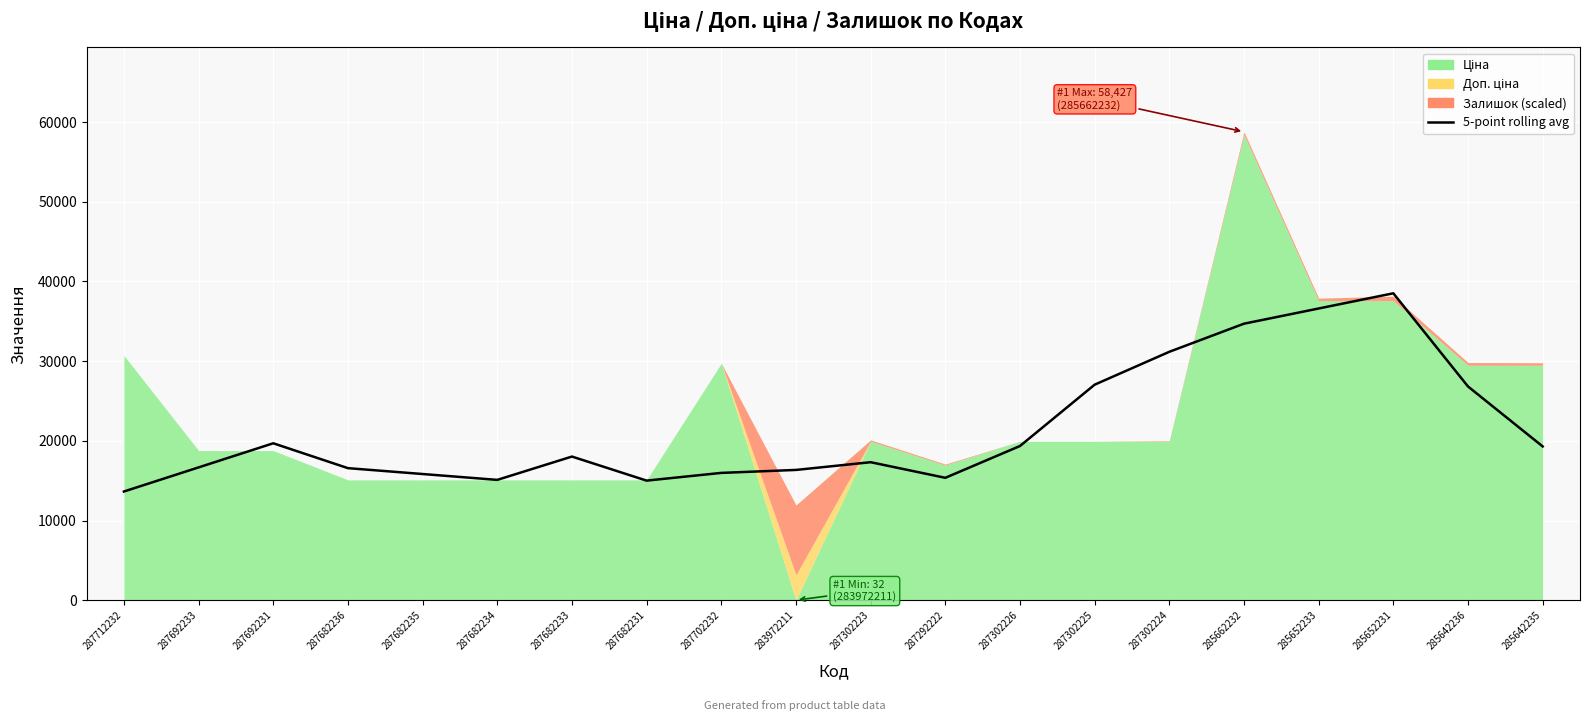

Which category has the lowest value across all series?

287712232